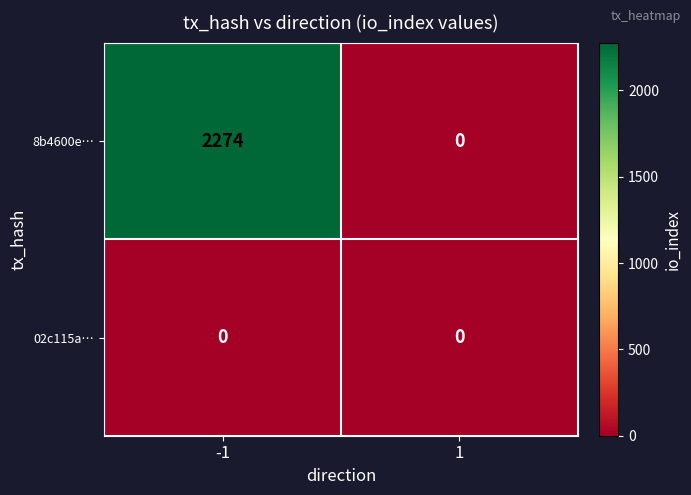

What is the highest value of the 8b4600e… series?

2274